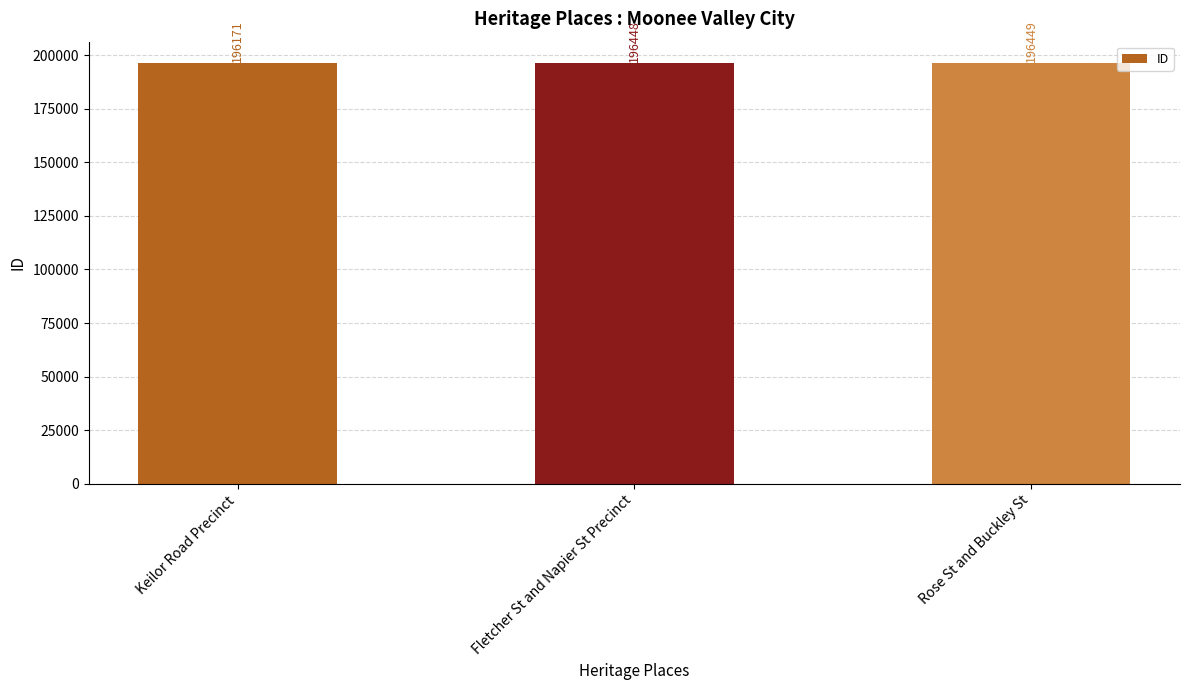

What is the sum of the values at Rose St and Buckley St and Keilor Road Precinct?

392620